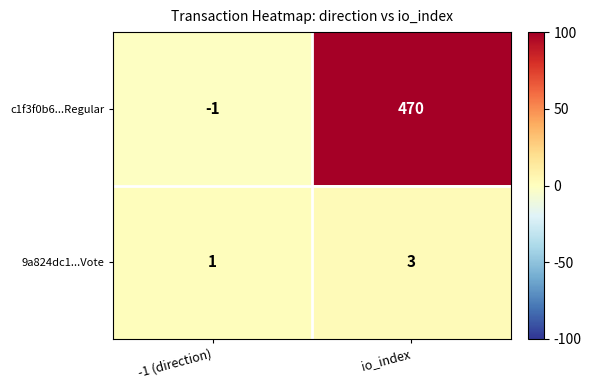

Count the number of data series in this chart.

2